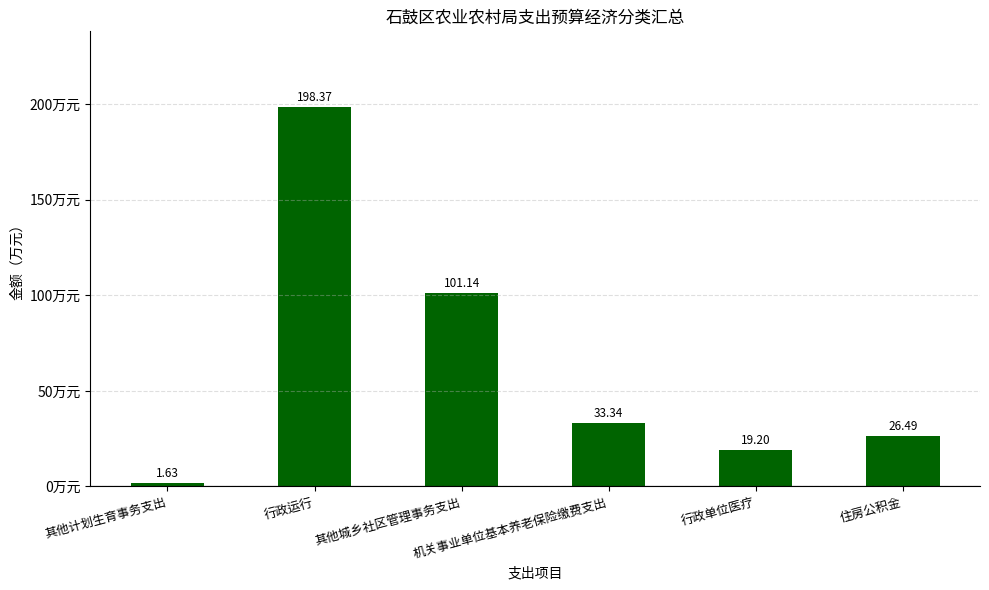

Are the bars horizontal?

No